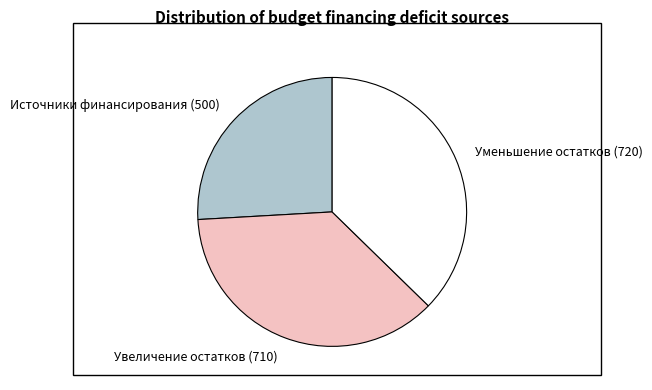

How many segments does this pie chart have?

3